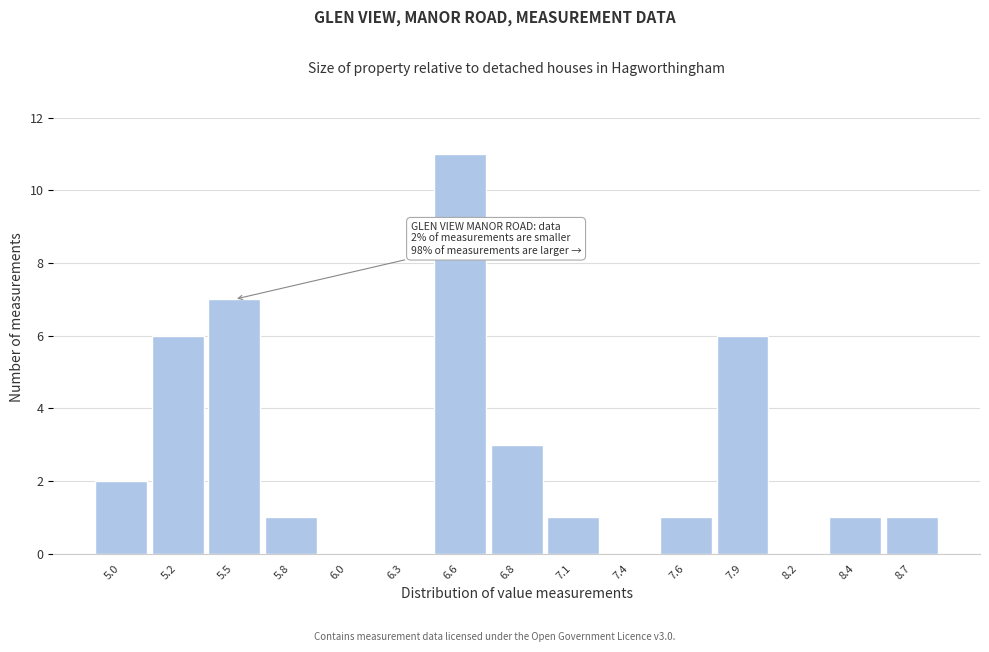

Reading left to right, extract all data points from this chart.

5.0=2	5.2=6	5.5=7	5.8=1	6.0=0	6.3=0	6.6=11	6.8=3	7.1=1	7.4=0	7.6=1	7.9=6	8.2=0	8.4=1	8.7=1